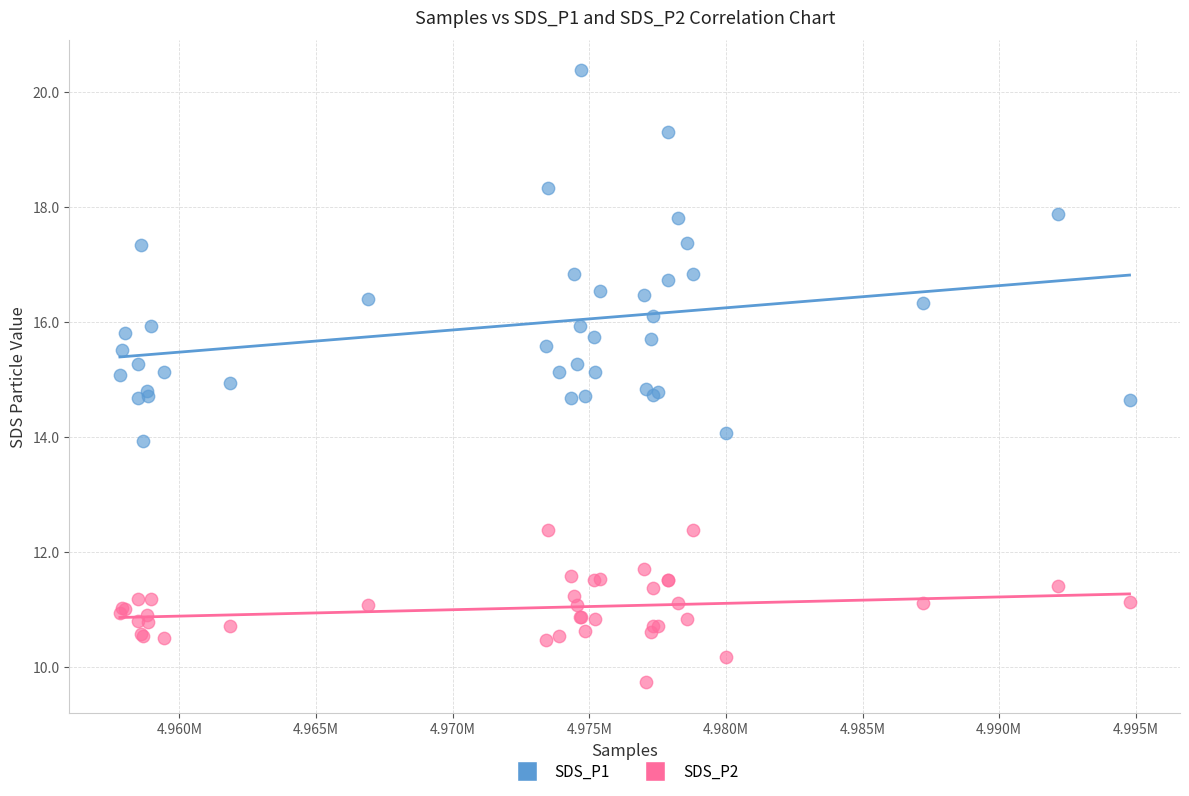

Which series has the largest Y range (max minus min)?

SDS_P1